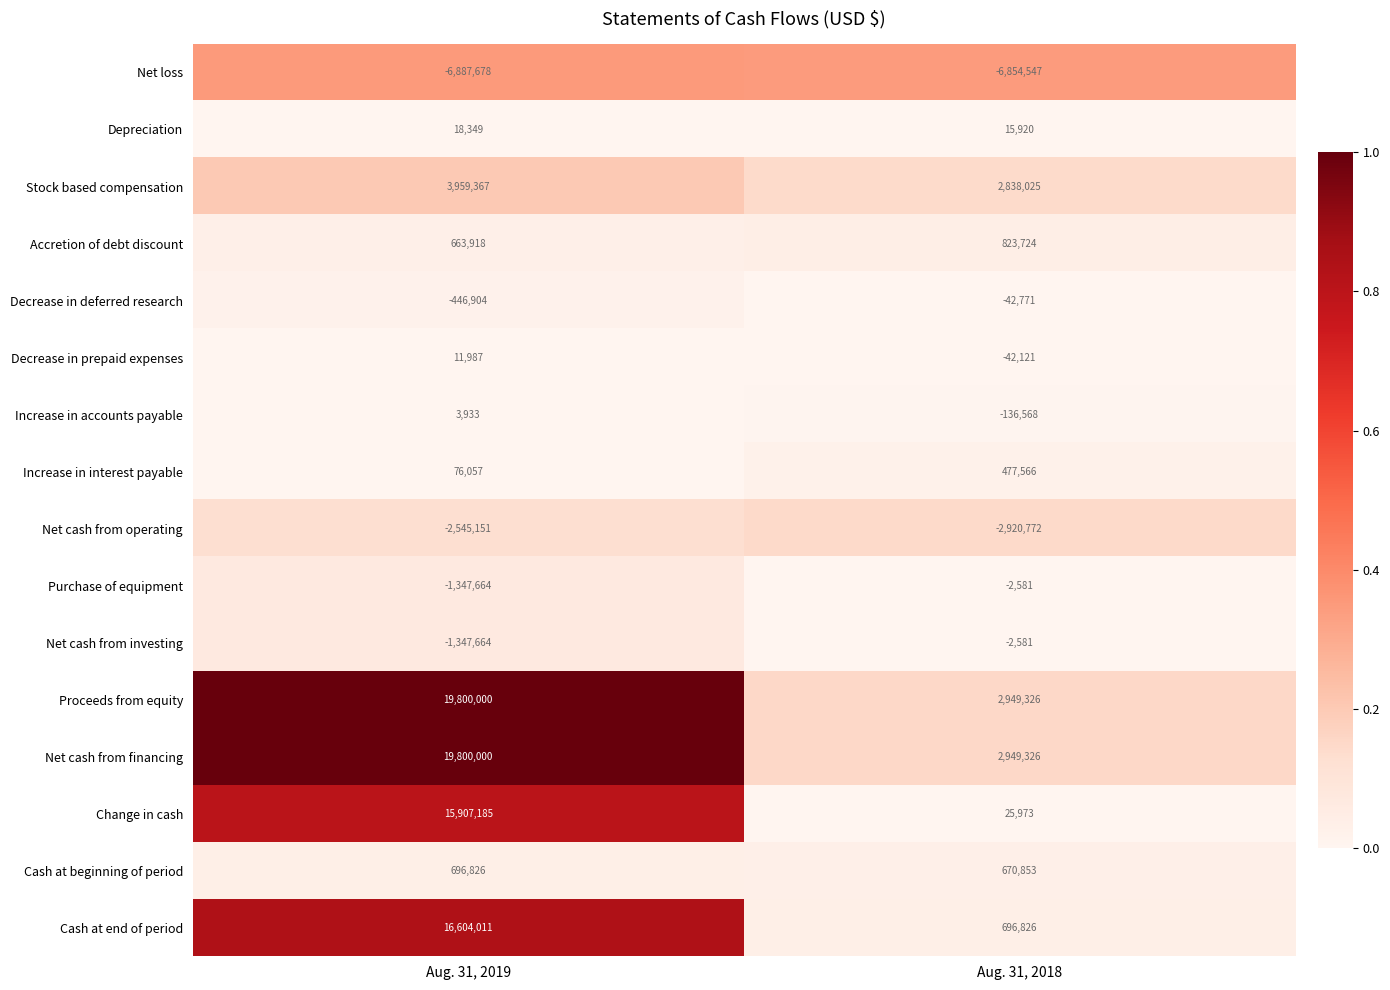

Rank the categories by Stock based compensation value from highest to lowest.

Aug. 31, 2019, Aug. 31, 2018